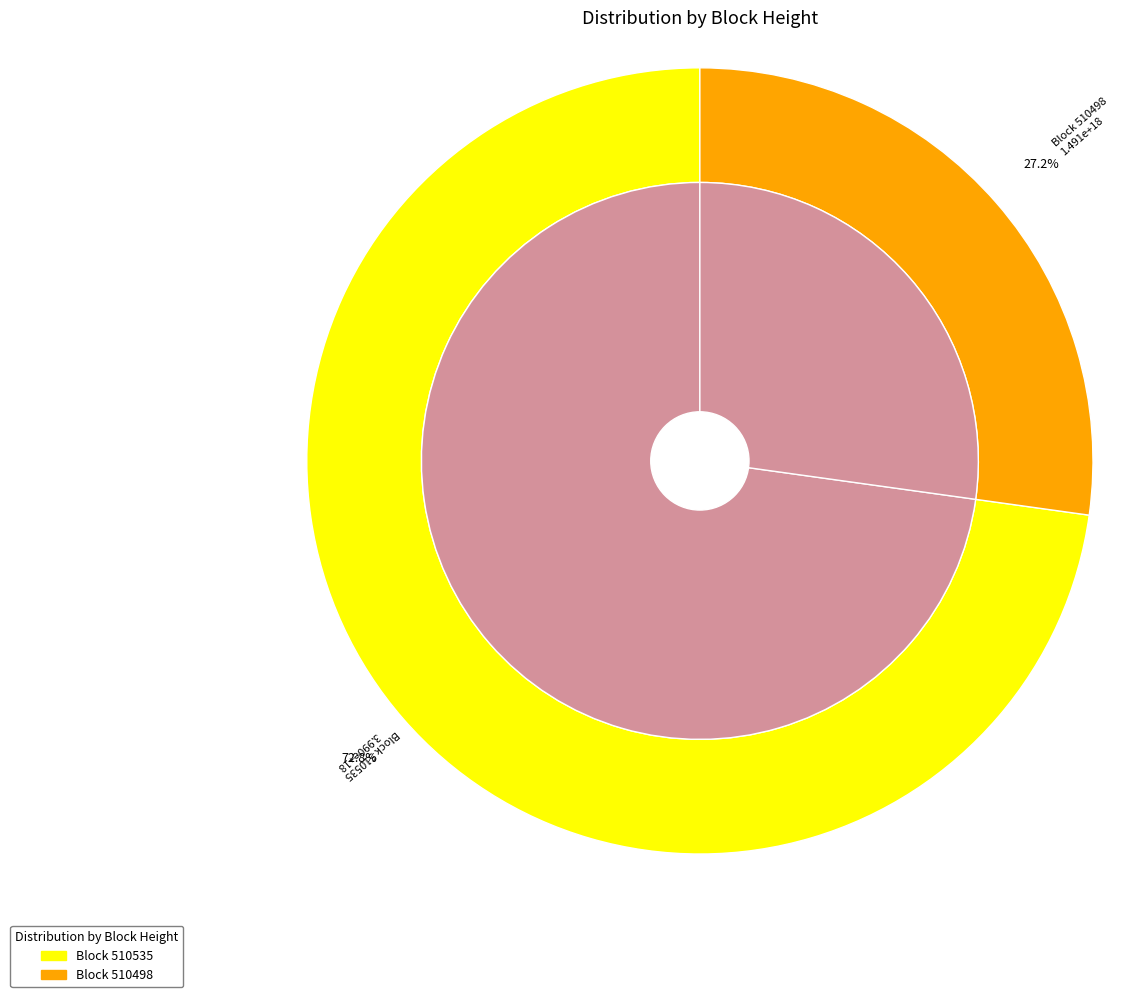

Combined, do 510498 and 510535 account for over 50%?

Yes